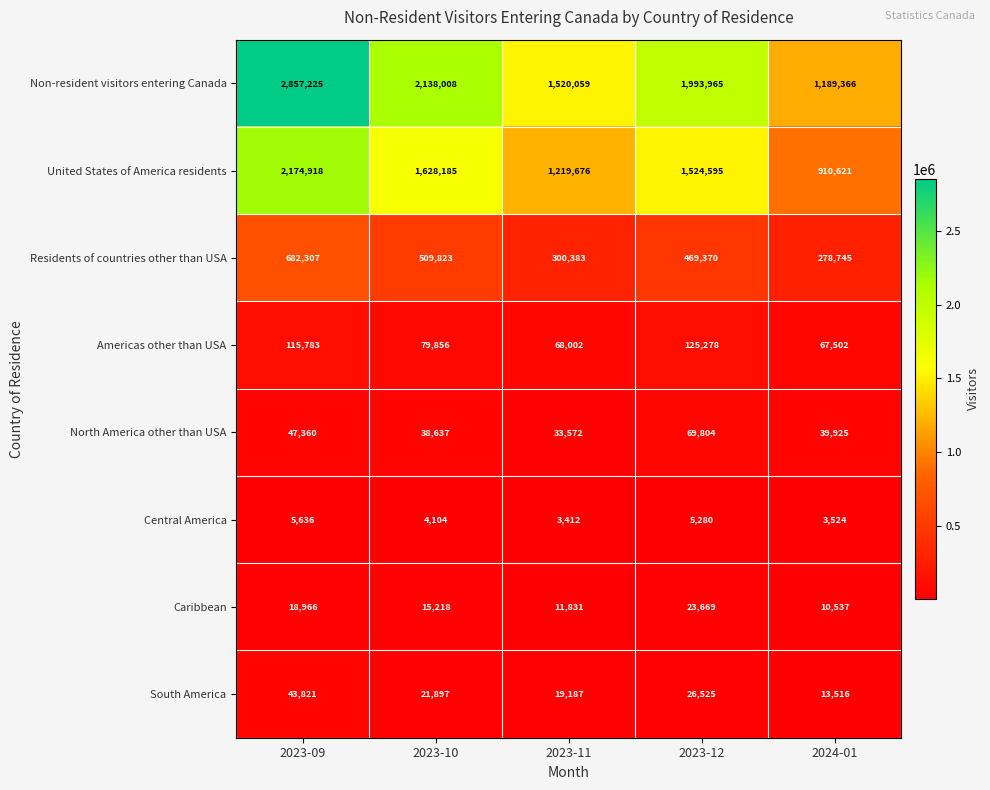

Is it true that Americas other than USA equals 115783 at 2023-09?

True